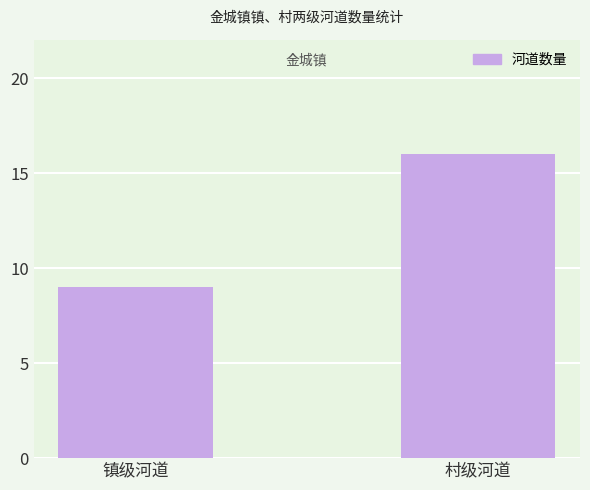

Count the values in the range 9 to 16.

2